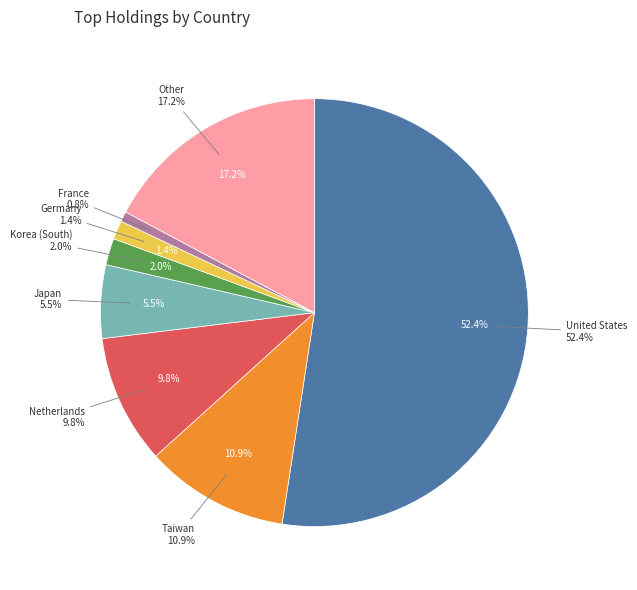

Which category has the smallest portion of the pie?

France